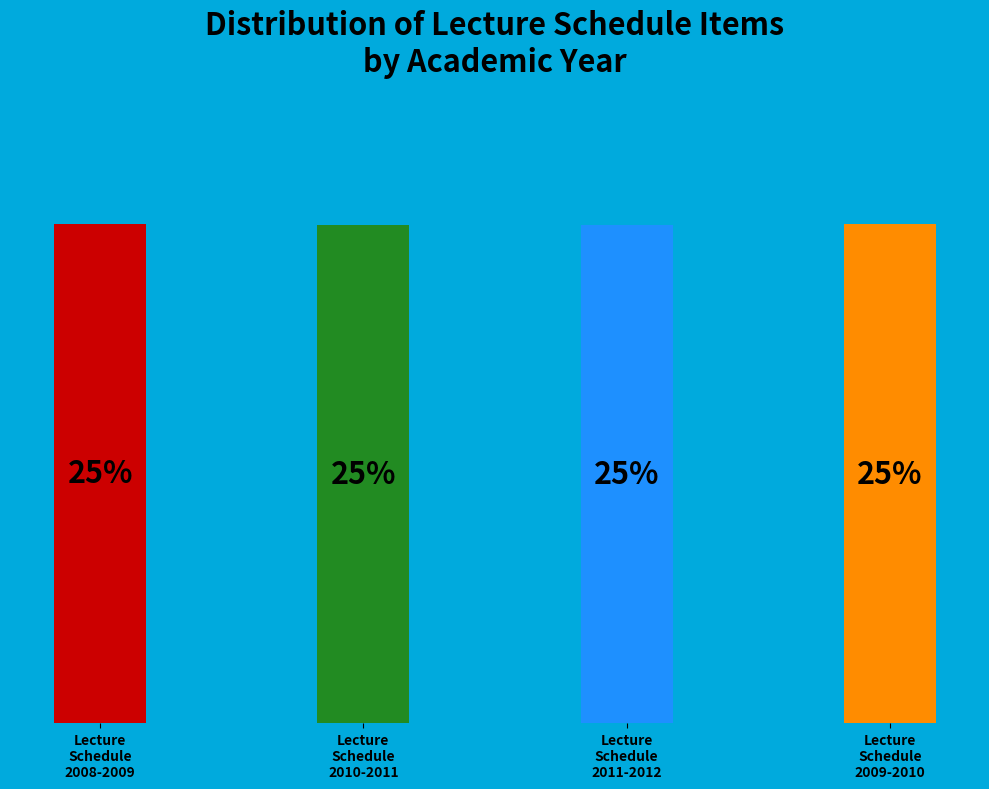

The Lecture Schedule 2009-2010 slice represents 37% of the pie. True or false?

False